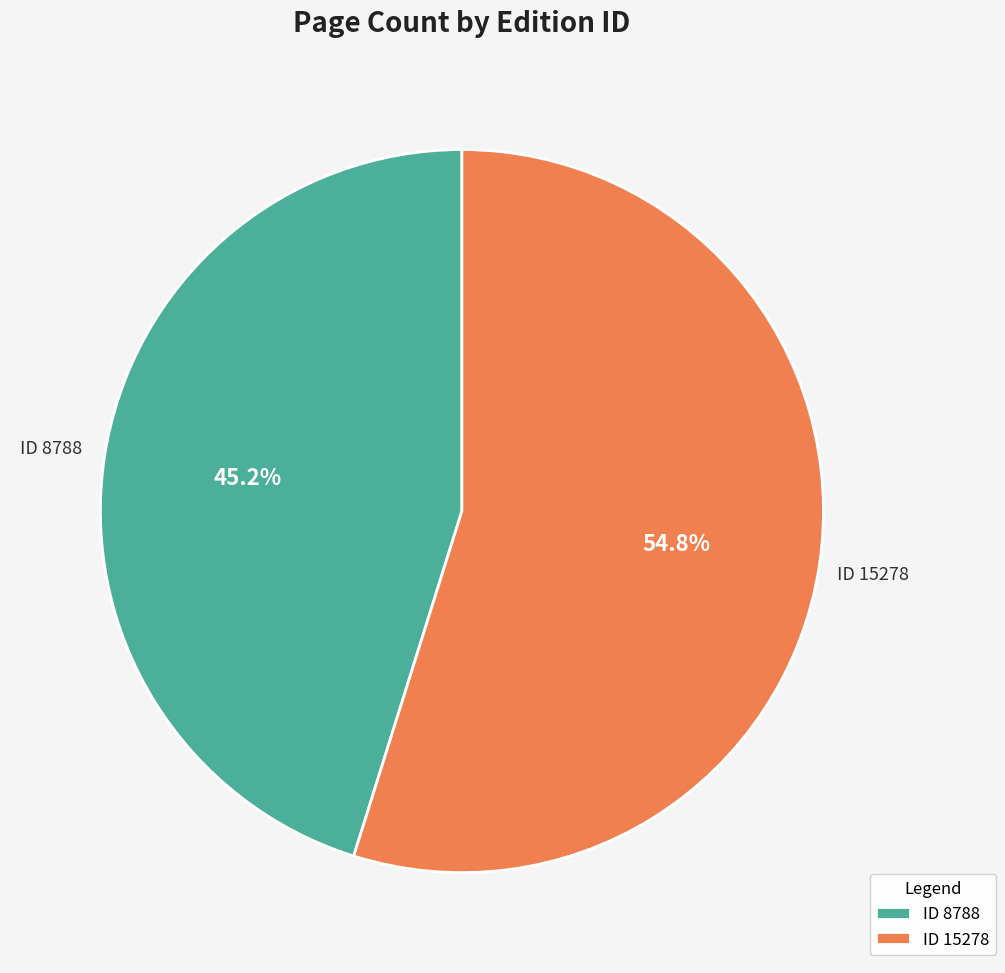

Which has a higher value, ID 8788 or ID 15278?

ID 15278